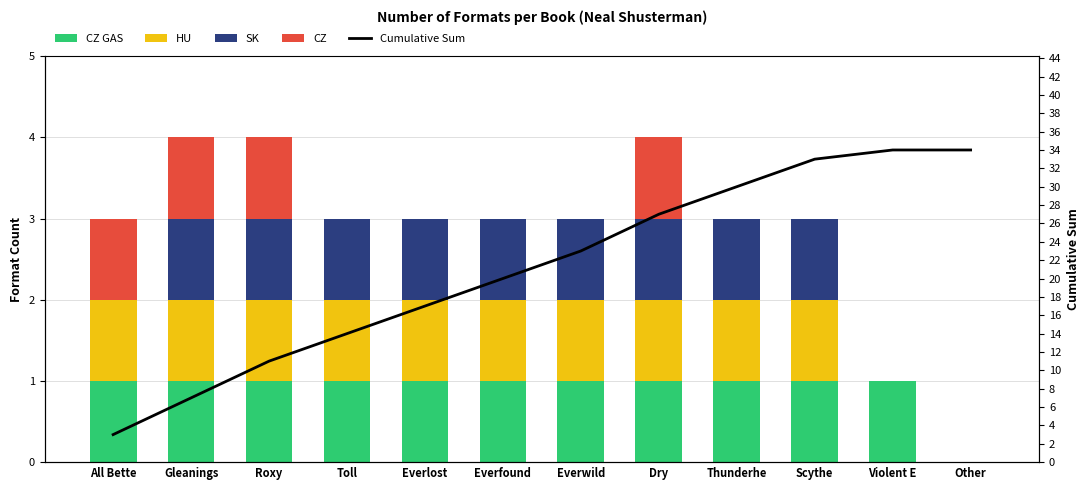

What is the lowest value of the Cumulative Sum series?

3